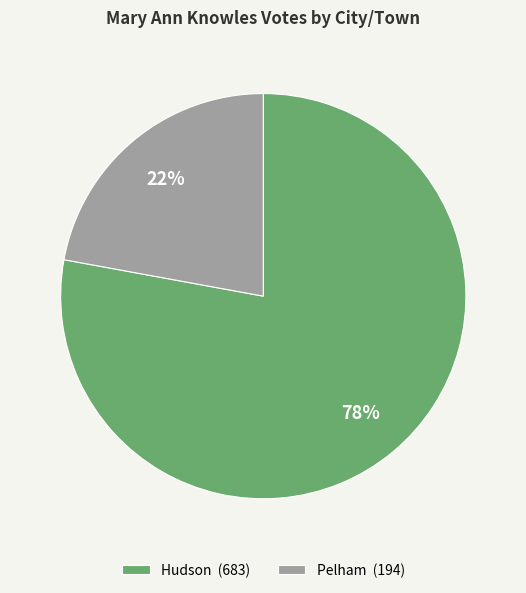

Do Hudson and Pelham together represent more than half of the pie?

Yes